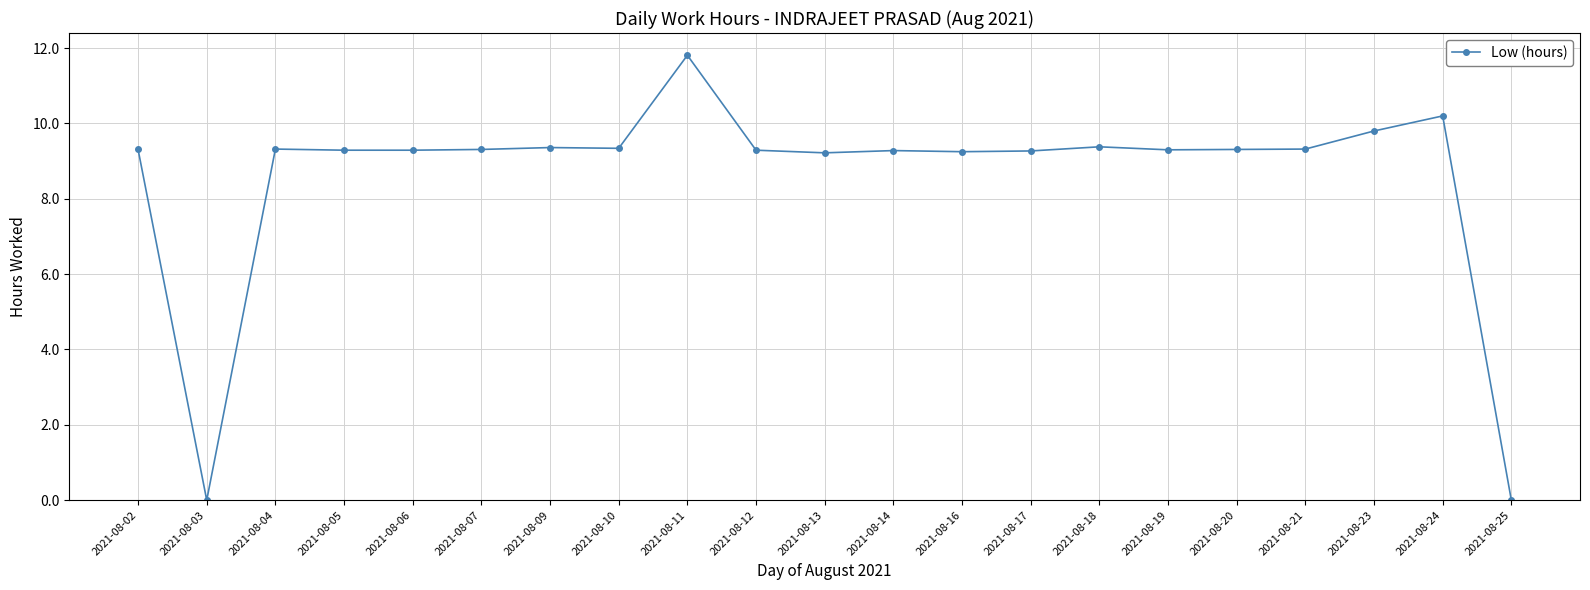

Where does the data first go above 9?

2021-08-02